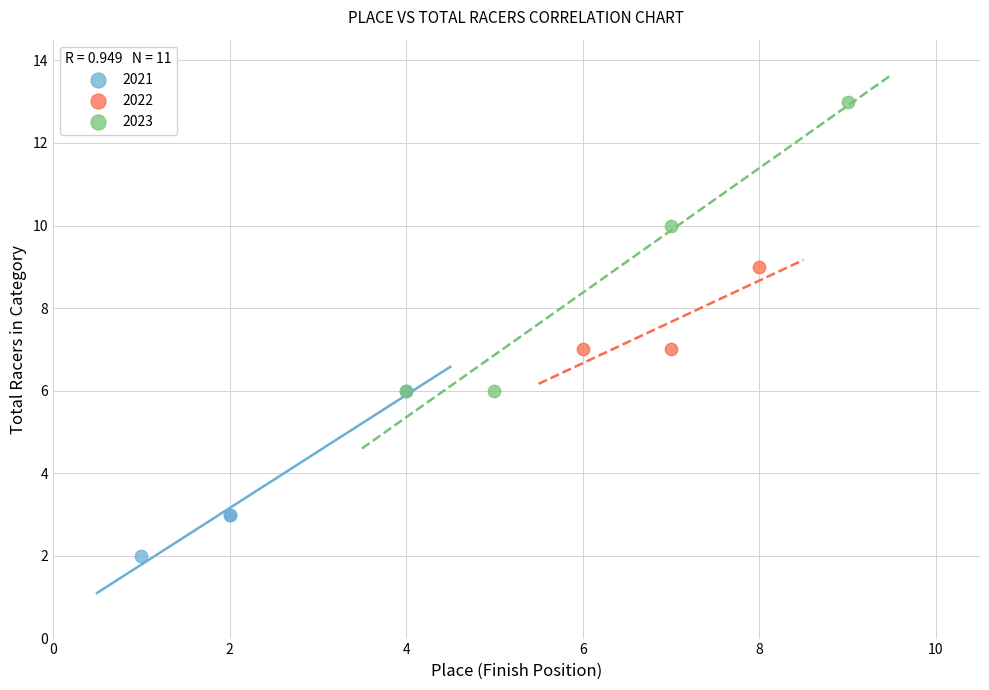

Which series contains the highest Y value?

2023